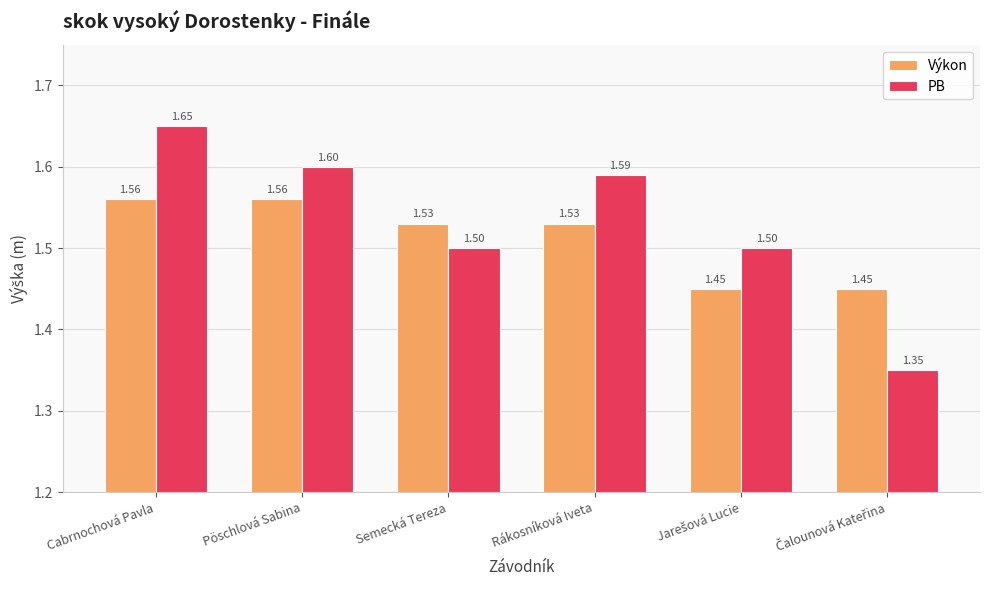

Which series has the largest total across all categories?

PB